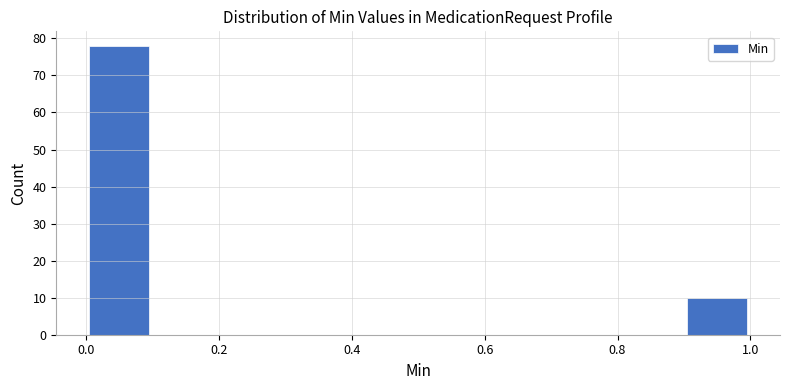

Reading left to right, transcribe this chart: for each bar, give the range it covers on the x-axis and its height. The values are not printed on the chart, so give them approximately, as read against the axis.

0.0 to 0.1: 78
0.1 to 0.2: 0
0.2 to 0.3: 0
0.3 to 0.4: 0
0.4 to 0.5: 0
0.5 to 0.6: 0
0.6 to 0.7: 0
0.7 to 0.8: 0
0.8 to 0.9: 0
0.9 to 1.0: 10